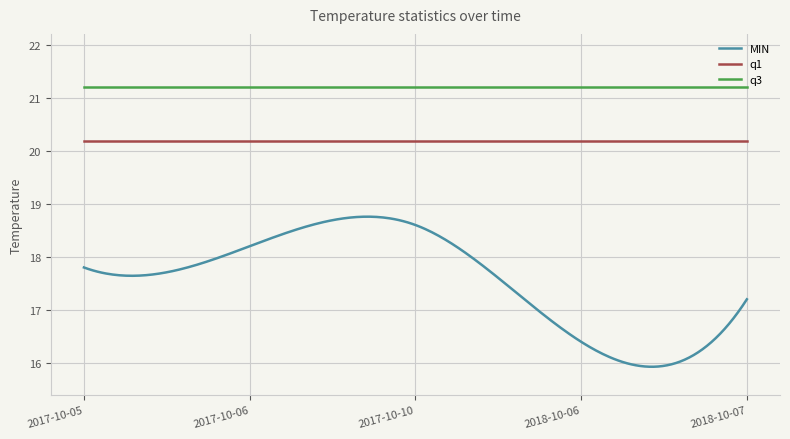

What is the maximum value for q1?

20.2